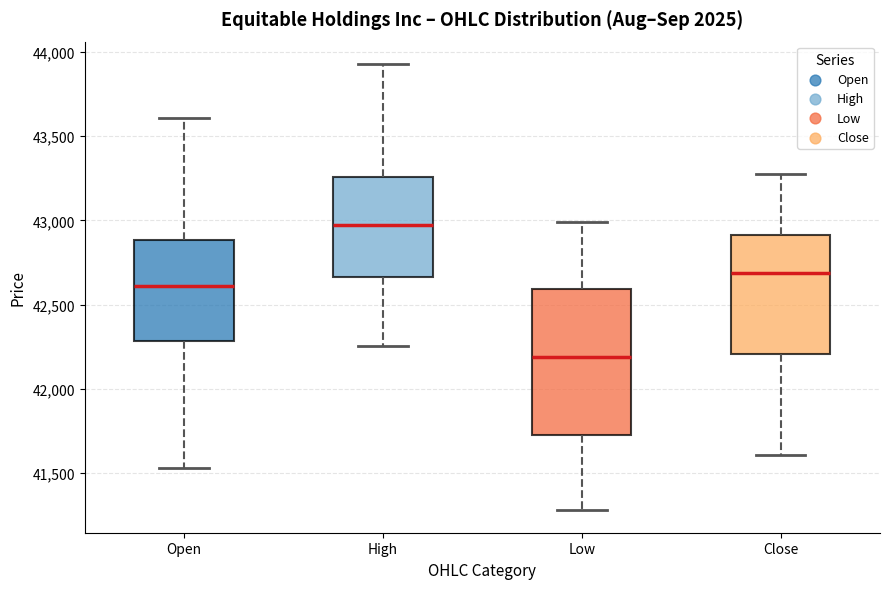

Comparing the boxes themselves (not the whiskers), which one is the tallest?

Low